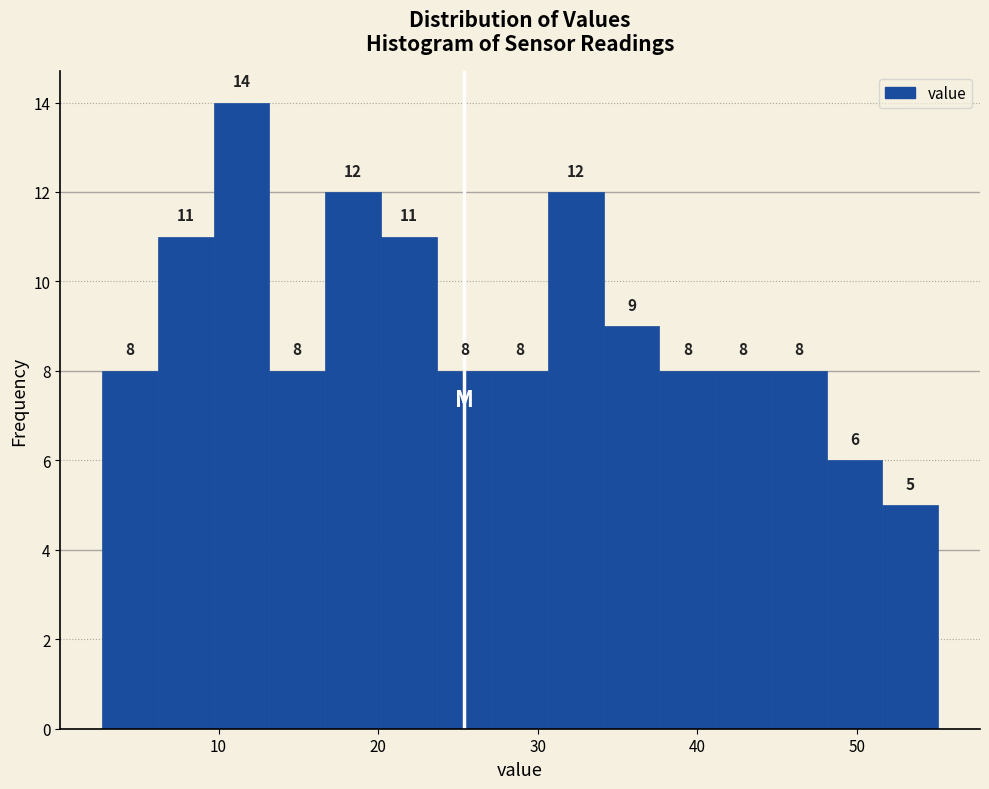

Around what value on the x-axis is the tallest bar? Give the approximate position of its centre, as read against the axis.

11